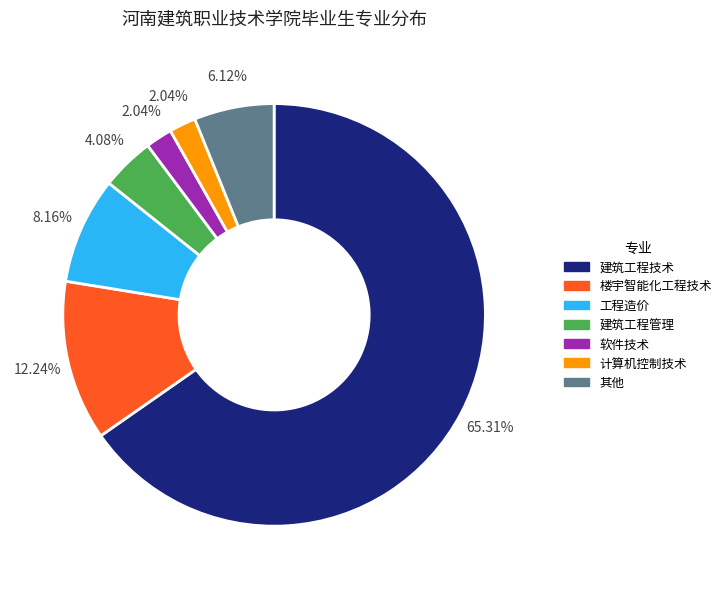

To the nearest percent, what is the average slice percentage?

14%